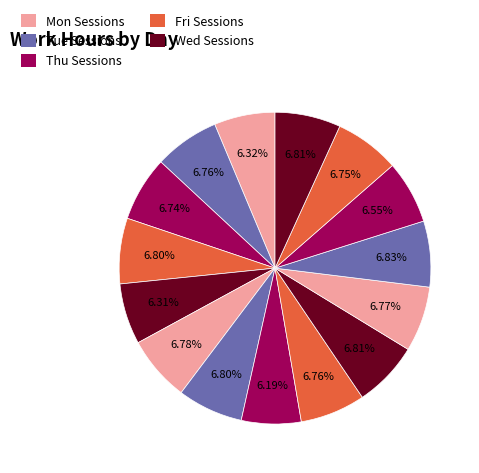

How many segments does this pie chart have?

15